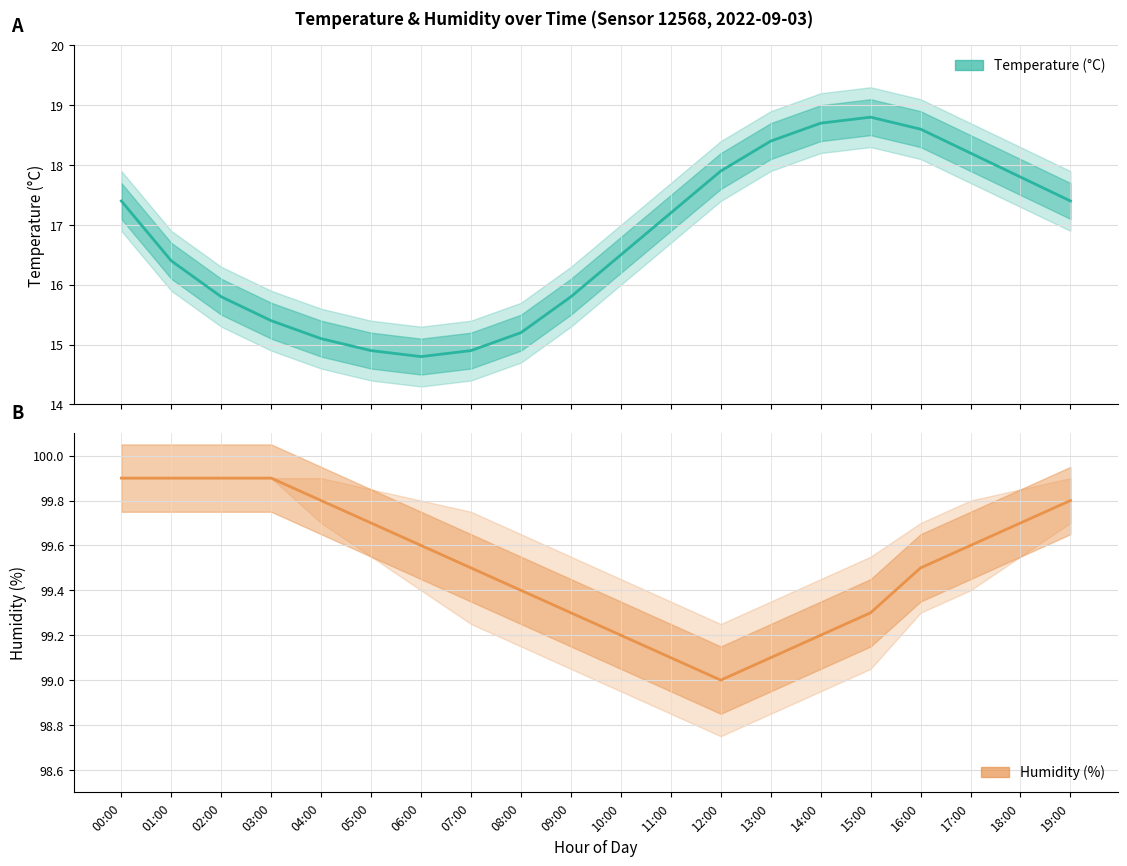

What is the sum of all Humidity (%) values?

1990.4